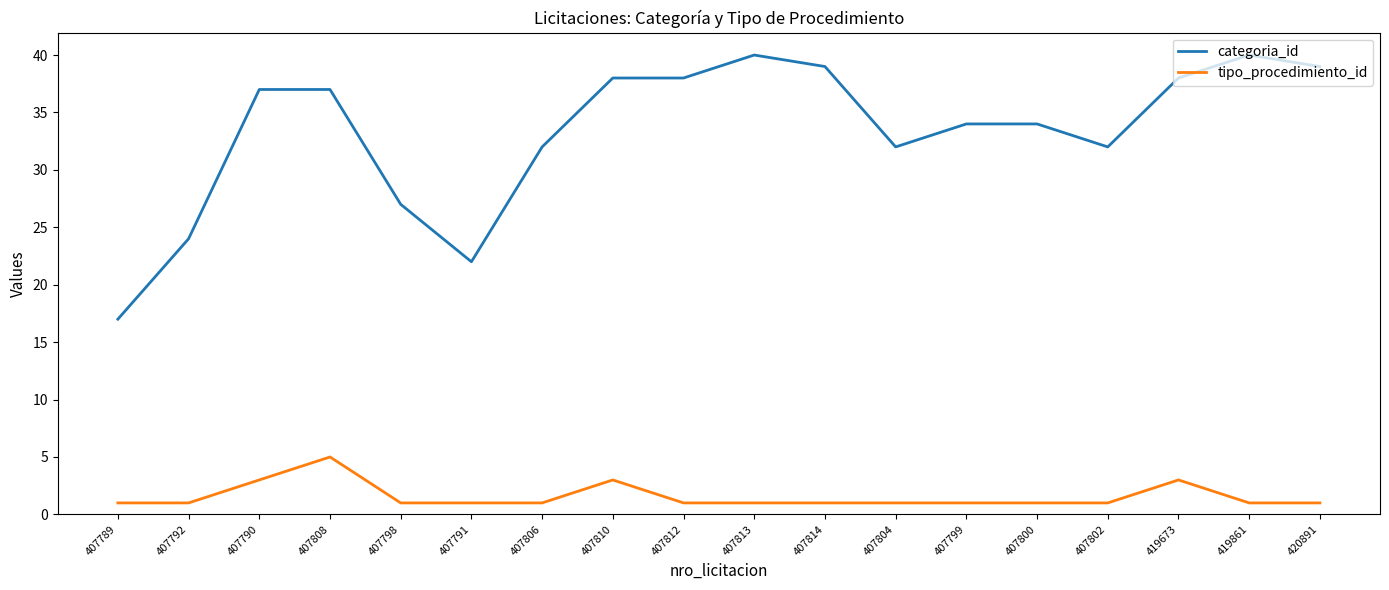

Reading left to right, what are all the values shown in this chart?

categoria_id: 17	24	37	37	27	22	32	38	38	40	39	32	34	34	32	38	40	39
tipo_procedimiento_id: 1	1	3	5	1	1	1	3	1	1	1	1	1	1	1	3	1	1